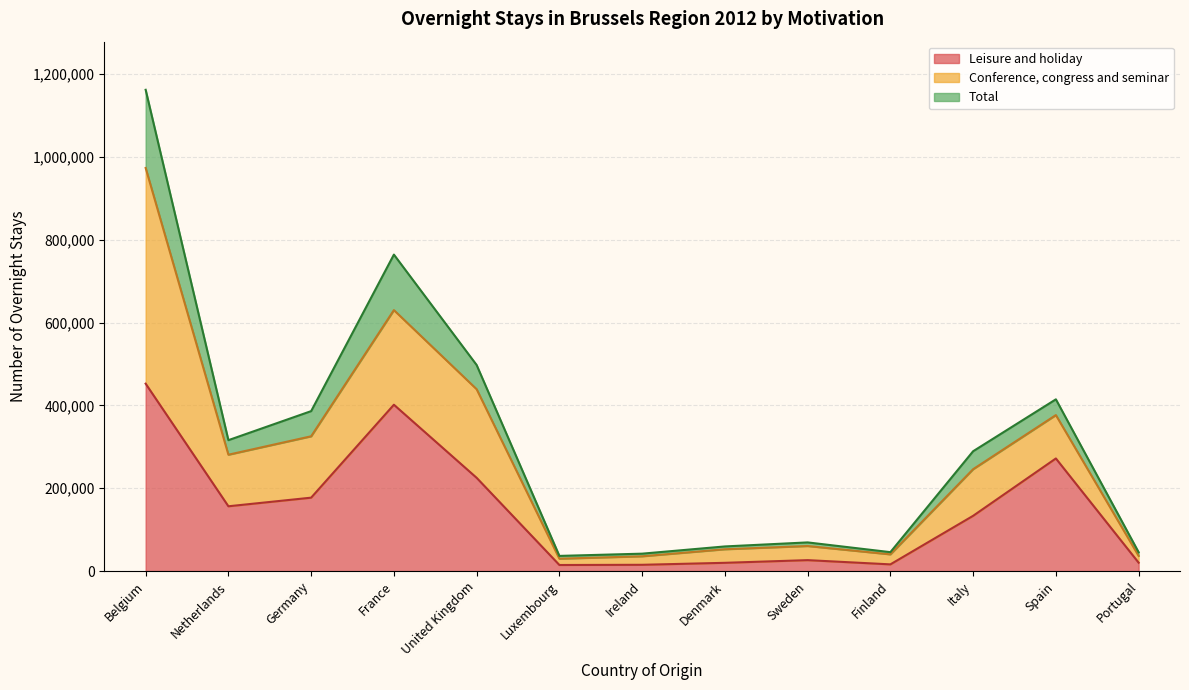

True or false: Total and Leisure and holiday cross at least once.

False